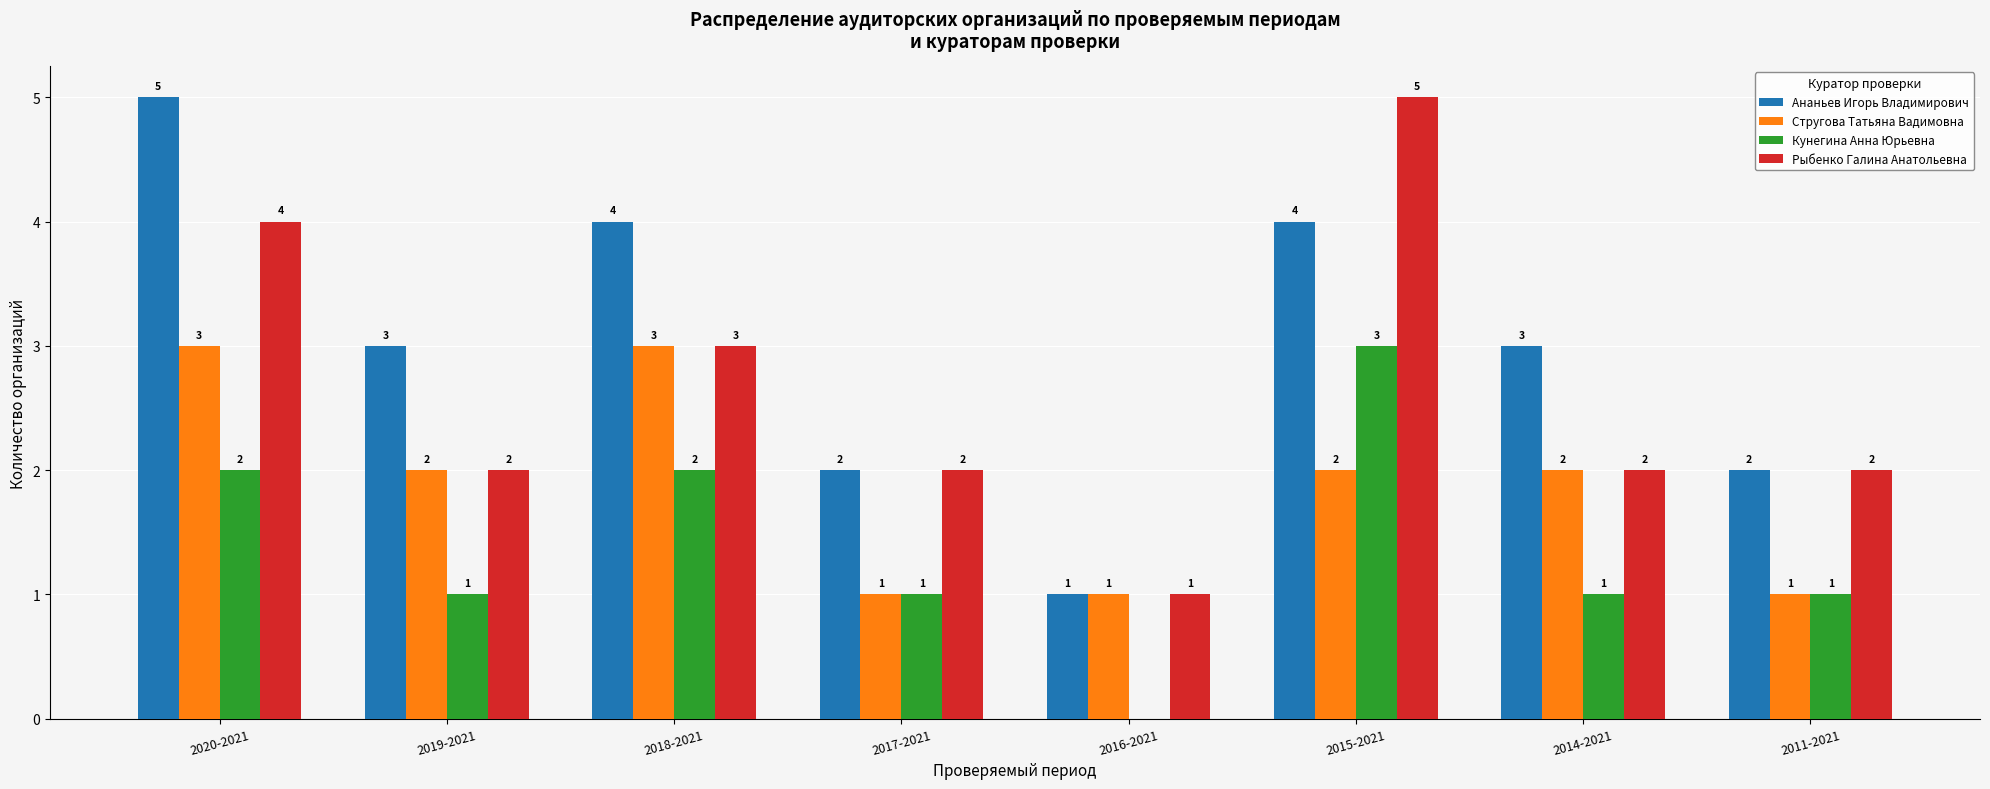

What is the sum of all Рыбенко Галина Анатольевна values?

21